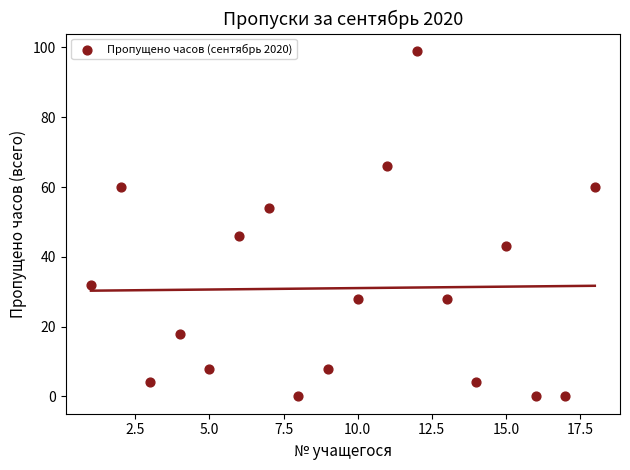

What is the range of Y values (max minus min)?

99